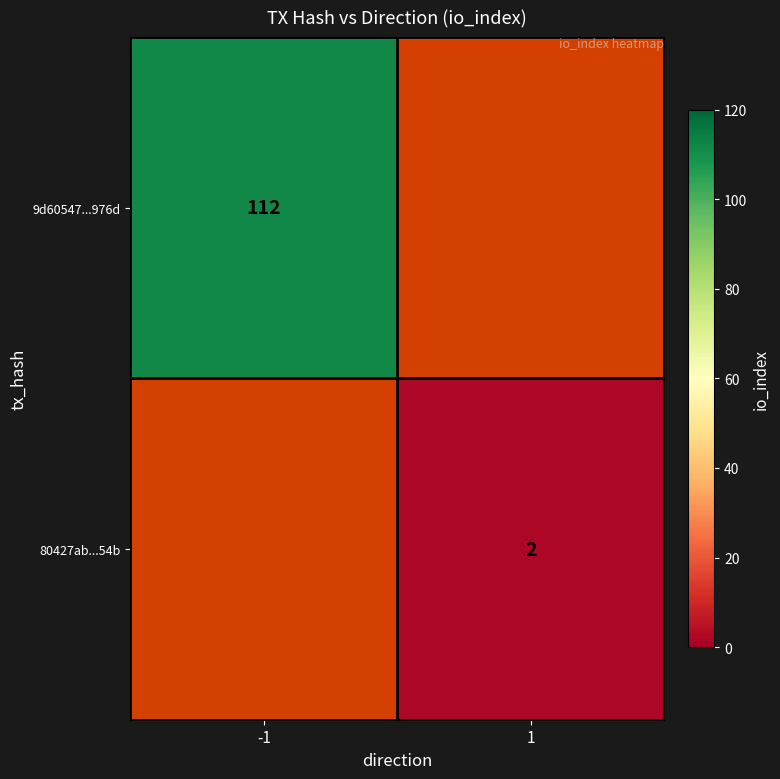

True or false: 80427ab...54b has a value of 2 at 1.

True